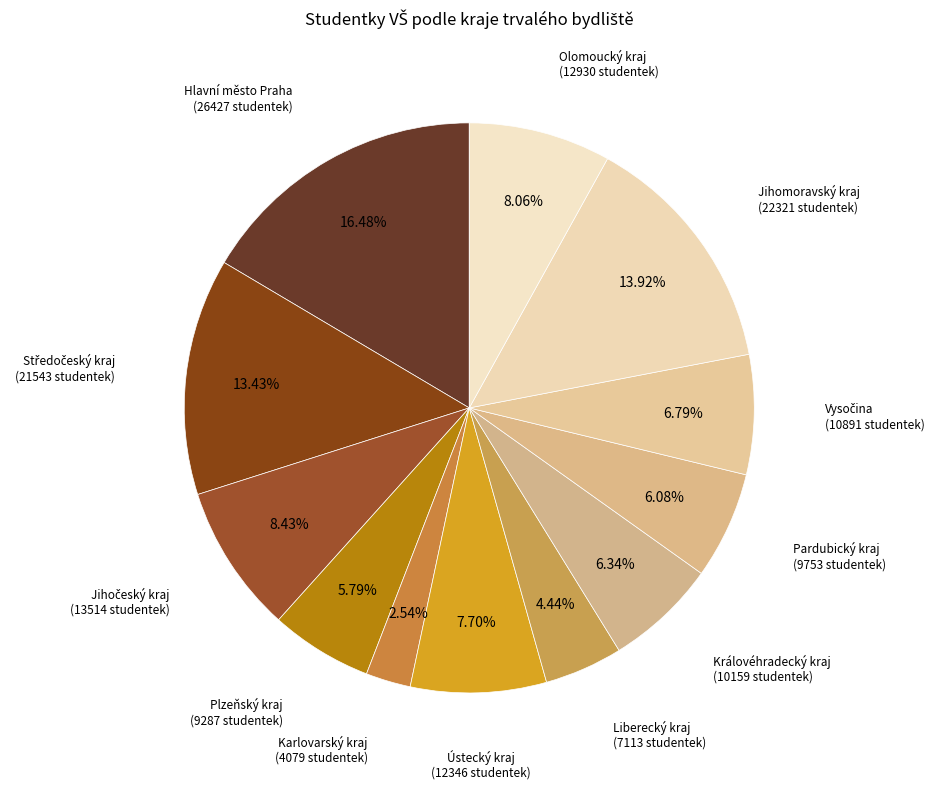

How many segments does this pie chart have?

12